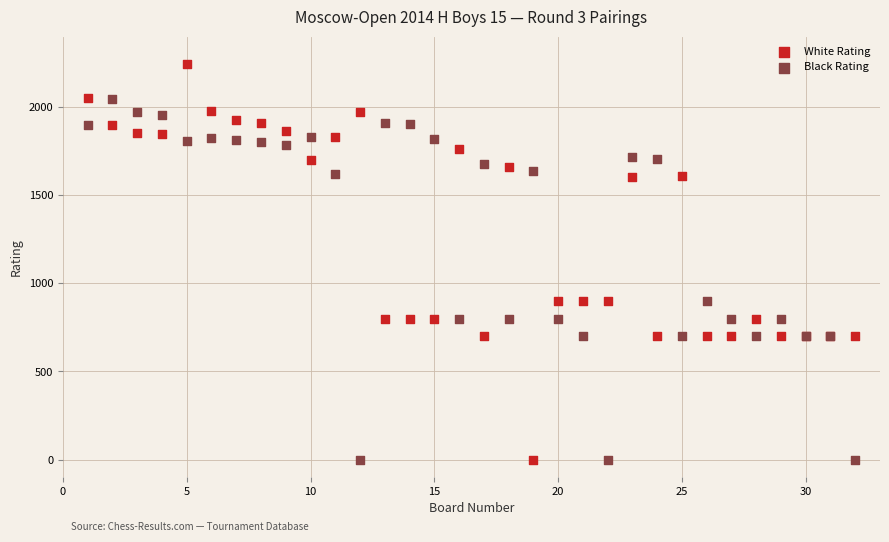

Which series reaches the maximum Y coordinate?

White Rating